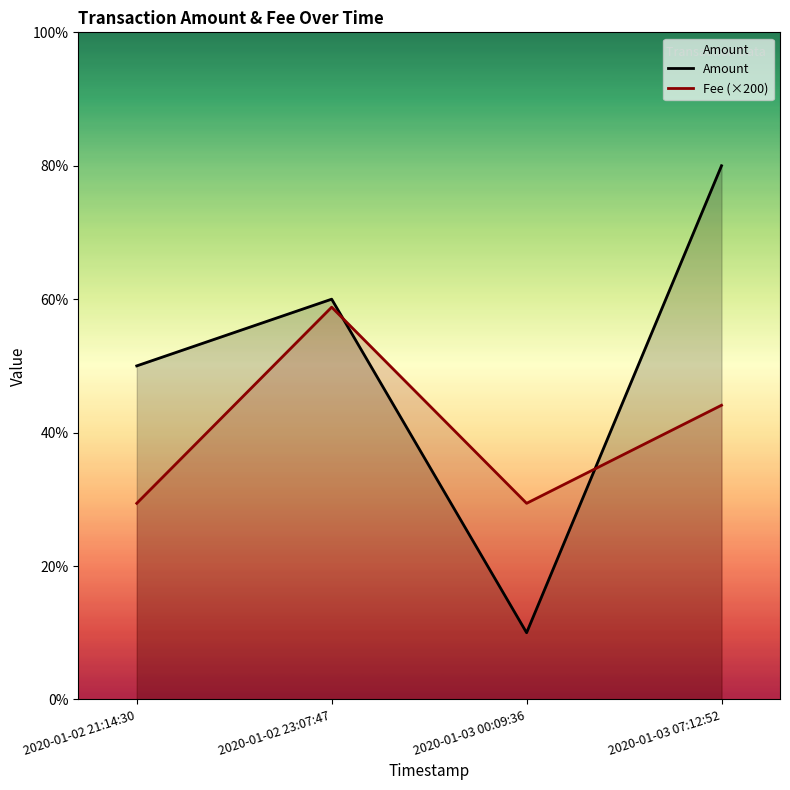

After their last crossing, which series has the higher values: Amount or Fee (×200)?

Amount